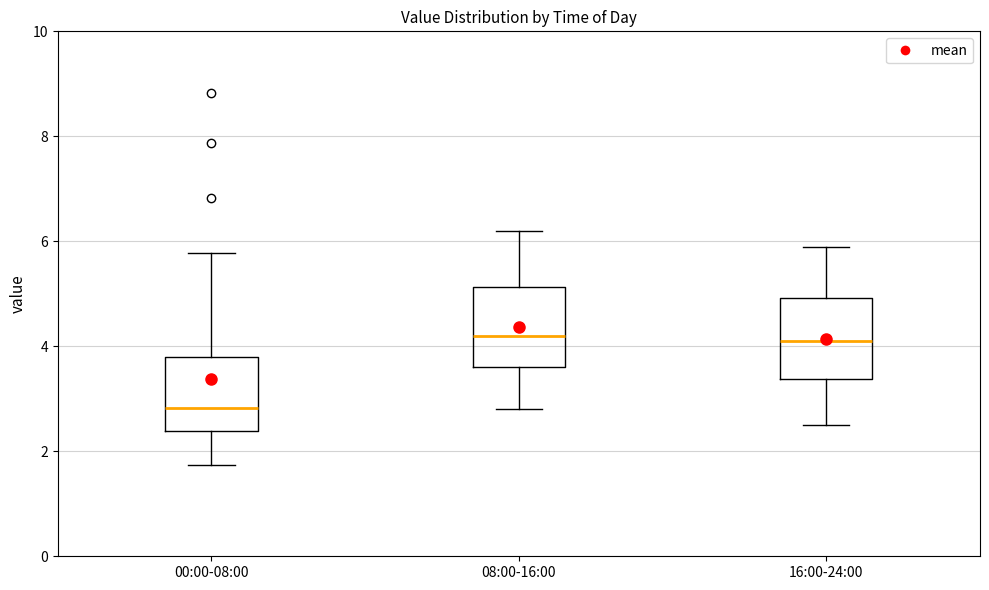

Which box's median line is the lowest?

00:00-08:00